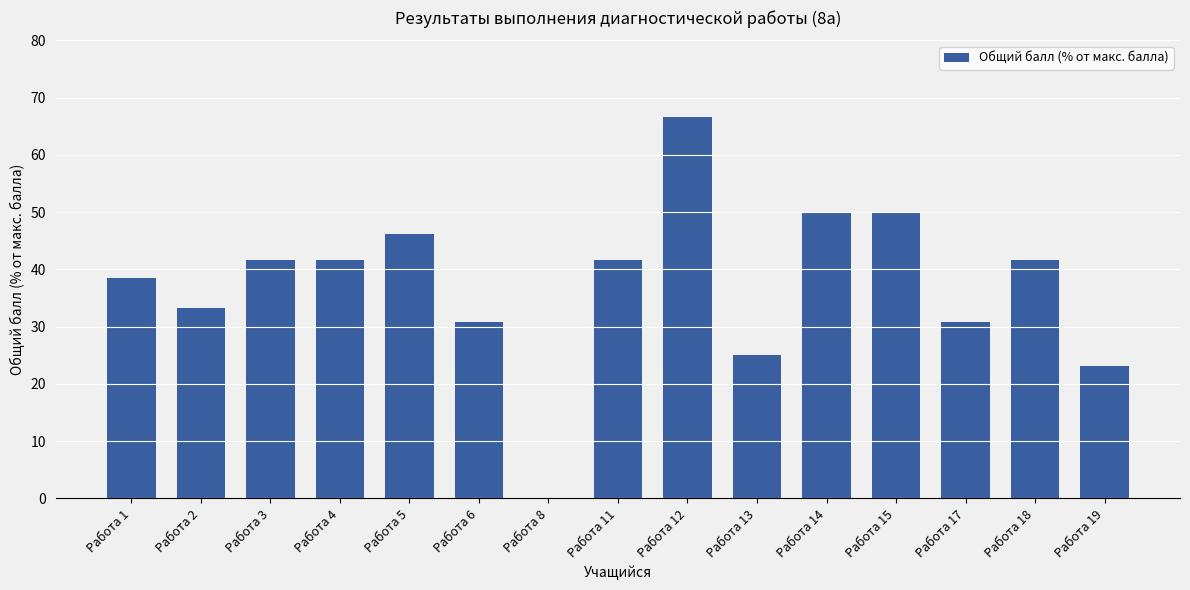

The value at Работа 6 is 30.8. True or false?

True